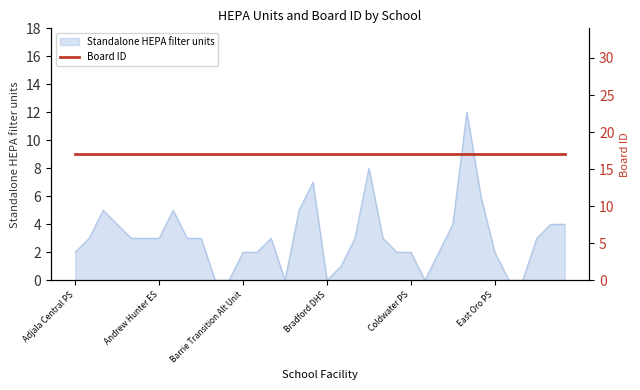

What is the maximum value shown in the chart?

12